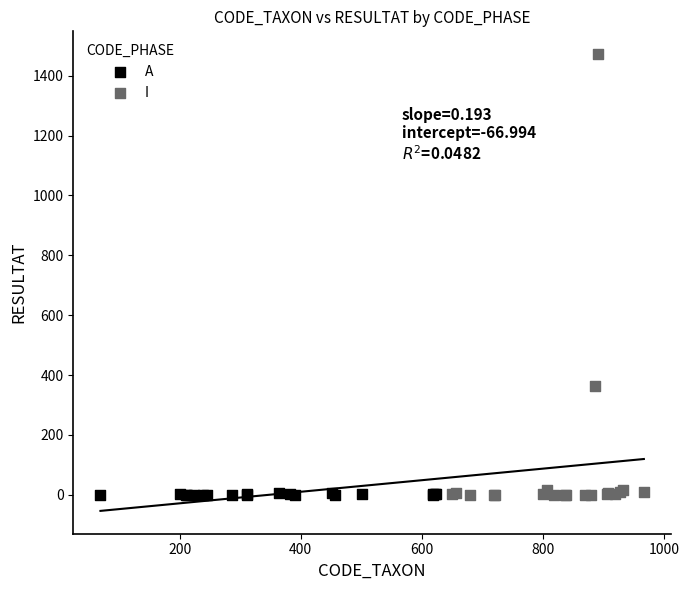

Which series reaches the maximum Y coordinate?

I